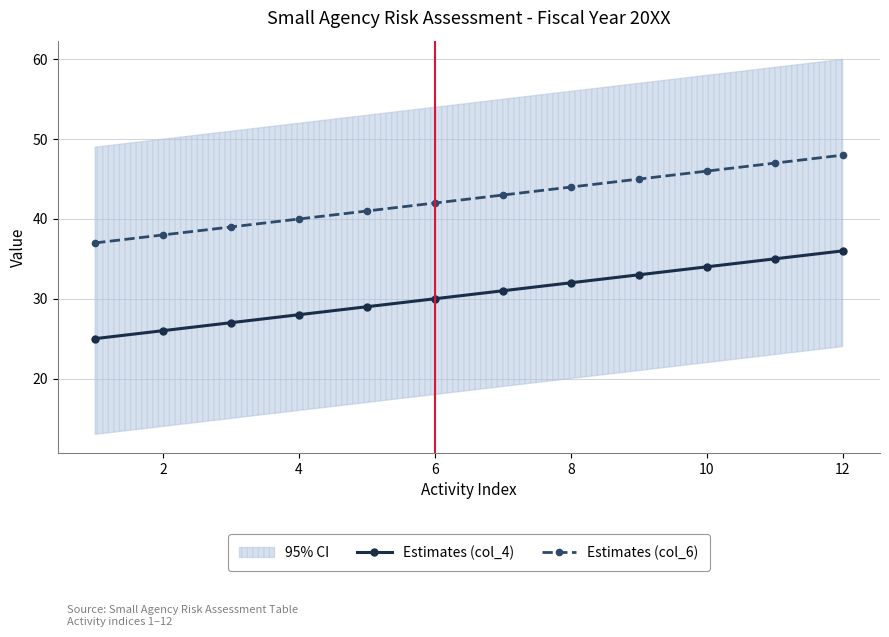

Reading left to right, transcribe all the data shown in this chart.

Estimates (col_4): 25	26	27	28	29	30	31	32	33	34	35	36
Estimates (col_6): 37	38	39	40	41	42	43	44	45	46	47	48